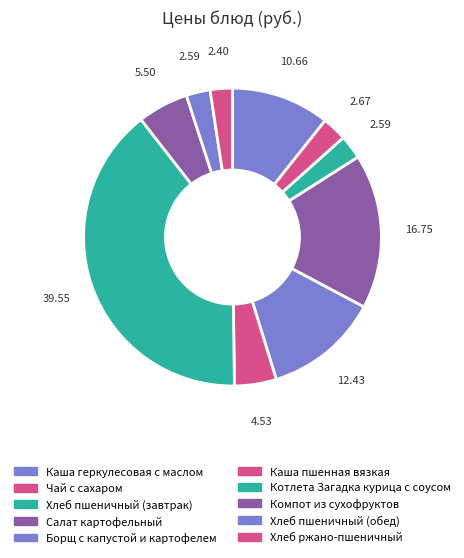

To the nearest percent, what is the combined percentage of Компот из сухофруктов and Хлеб пшеничный (обед)?

8%